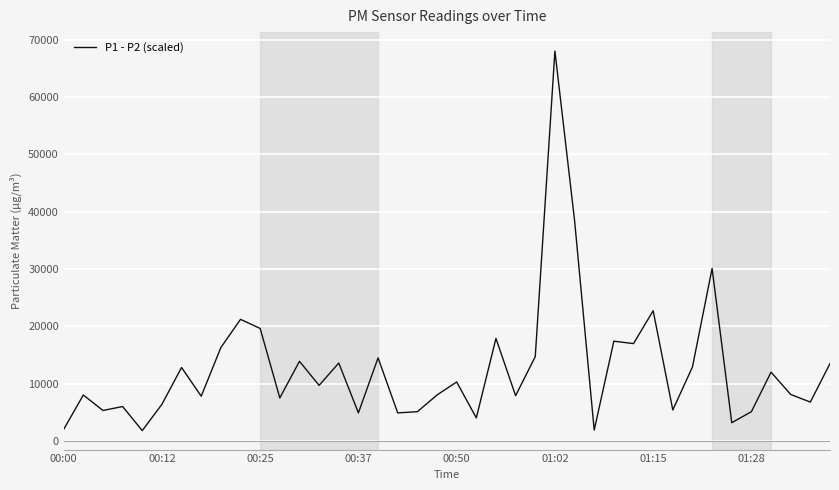

What is the difference between the maximum and minimum values?

66210.0